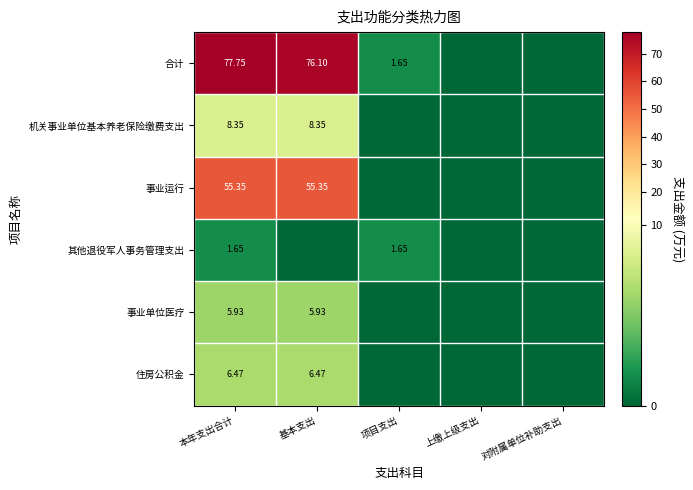

Which category has the highest value in the 其他退役军人事务管理支出 series?

本年支出合计